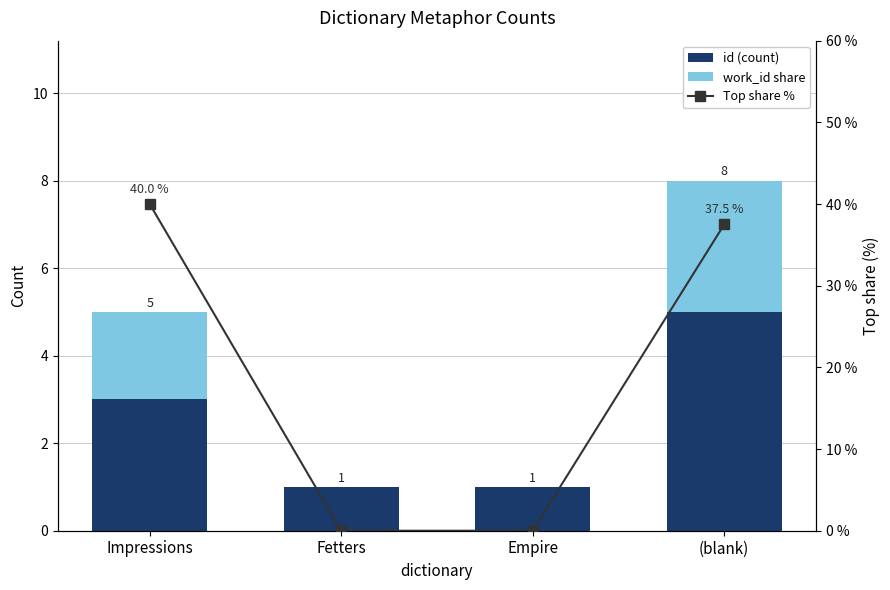

What is the maximum value shown in the chart?

40.0